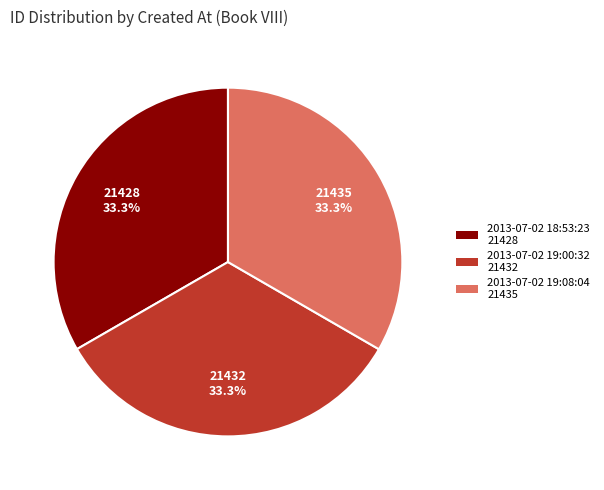

What percentage do 2013-07-02 19:08:04 21435 and 2013-07-02 18:53:23 21428 together represent?

66.7%